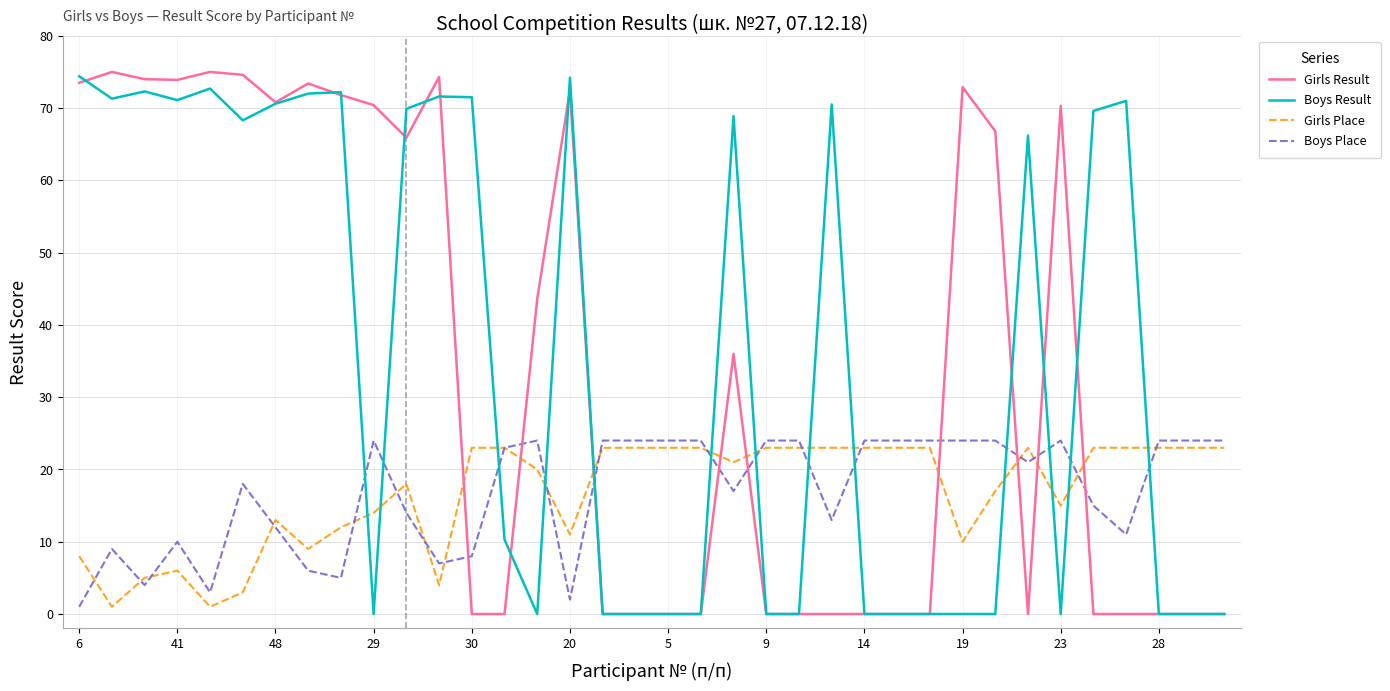

What is the difference between the maximum and second lowest values in the Girls Place series?

22.0